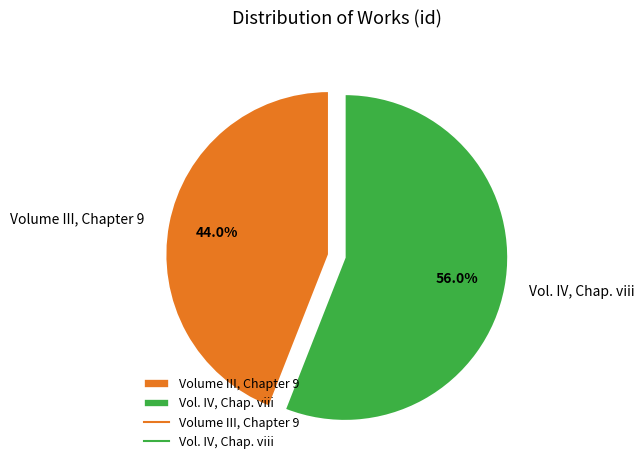

Combined, what portion of the pie is Volume III, Chapter 9 and Vol. IV, Chap. viii?

100.0%